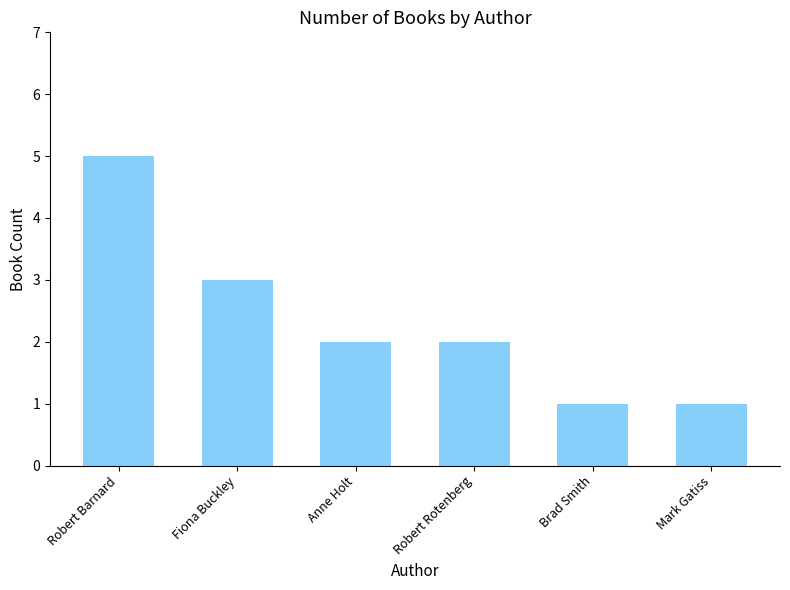

At which label does the data first exceed 2?

Robert Barnard